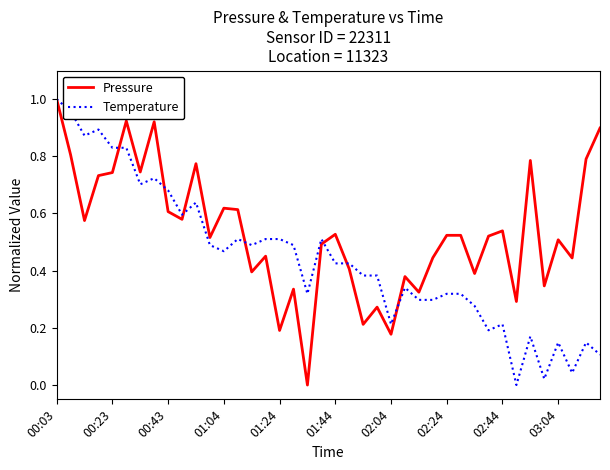

List the series in order of their overall mean, lowest first.

Temperature, Pressure